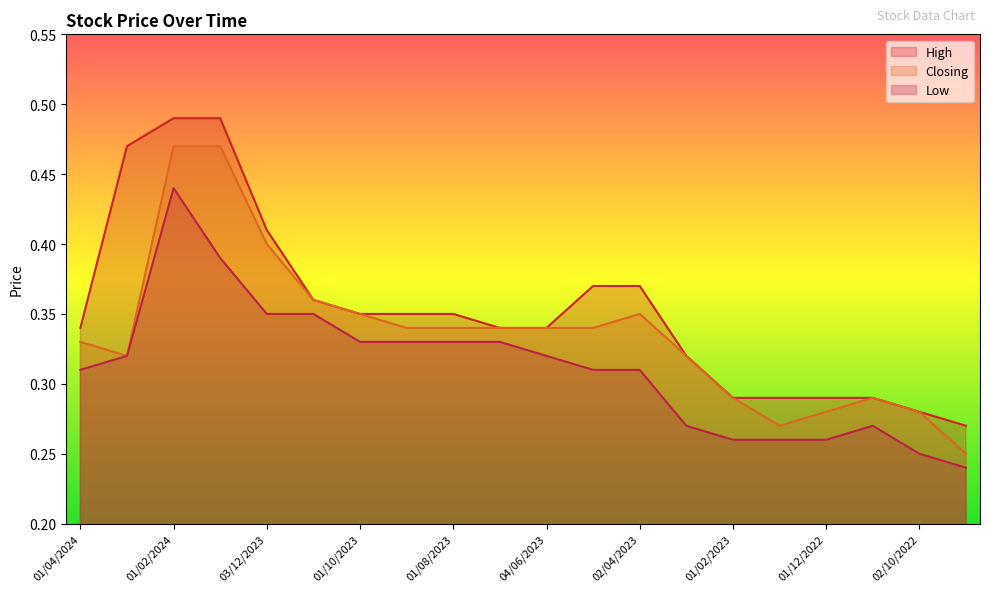

What is the sum of all Low values?

6.2